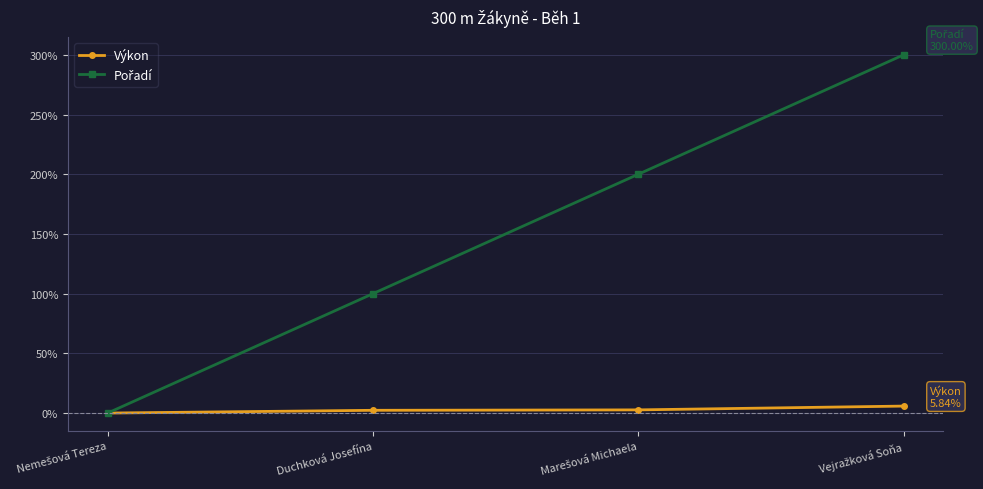

What is the maximum value shown in the chart?

300.0